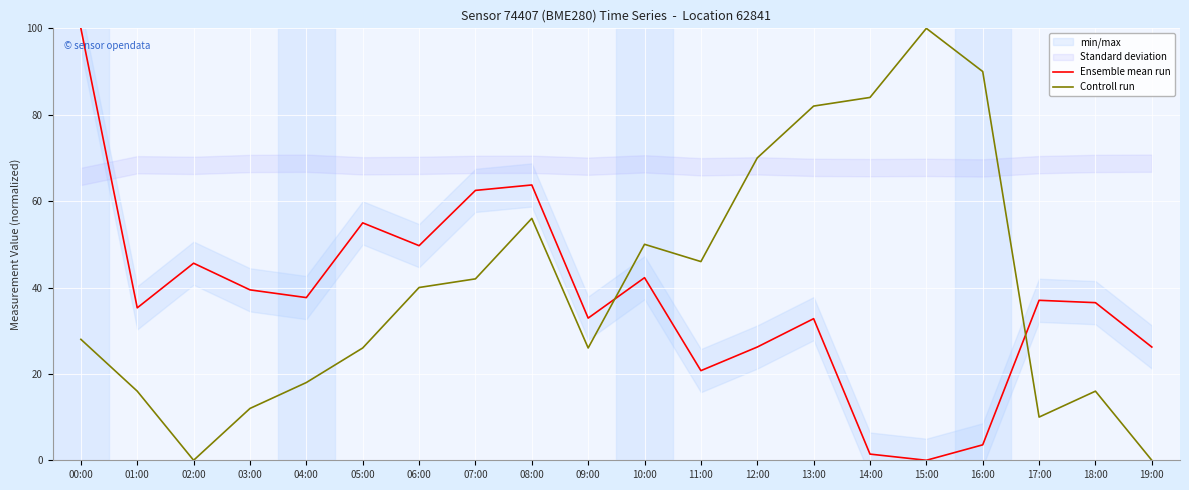

True or false: Ensemble mean run has more than 0 interior local peaks.

True